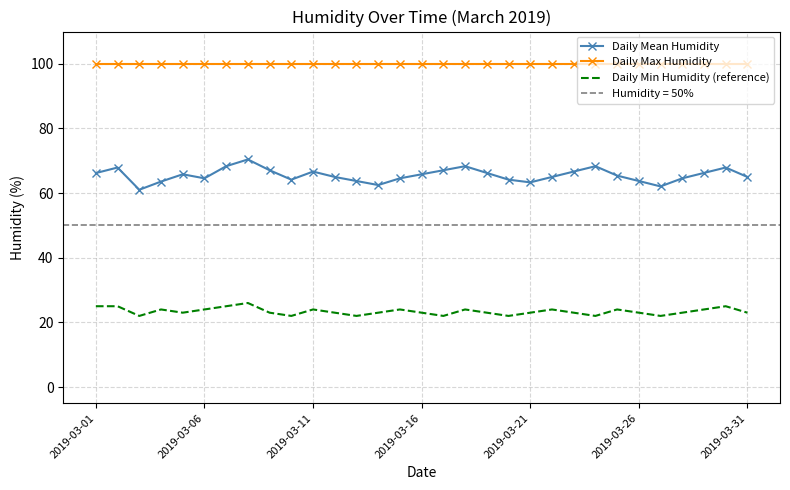

What is the highest value of the Daily Mean Humidity series?

70.4